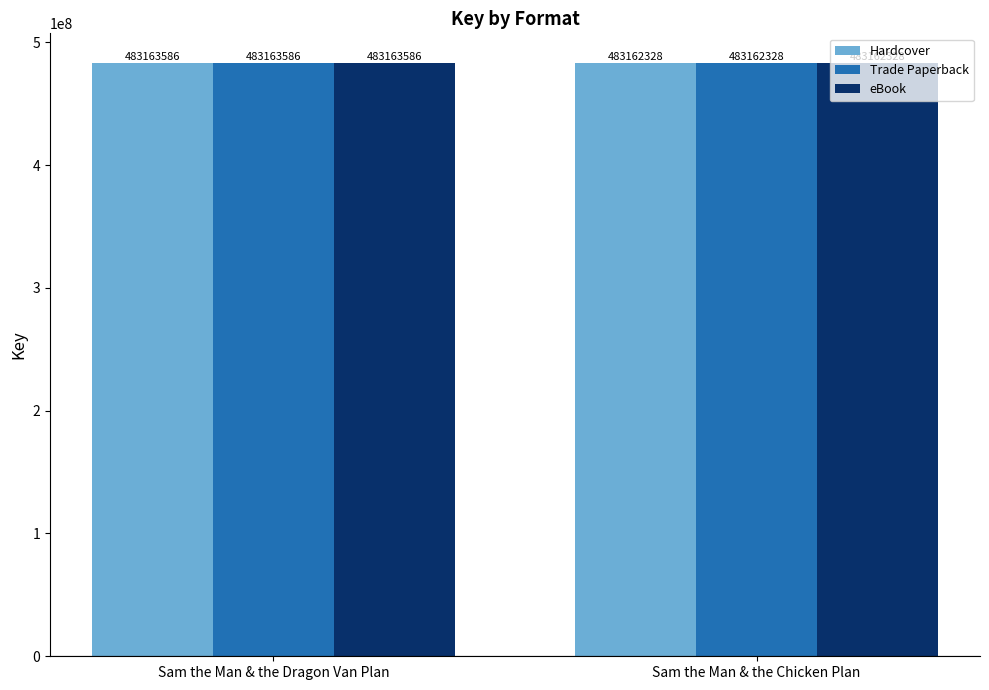

At how many categories does at least one series exceed 483163484?

1